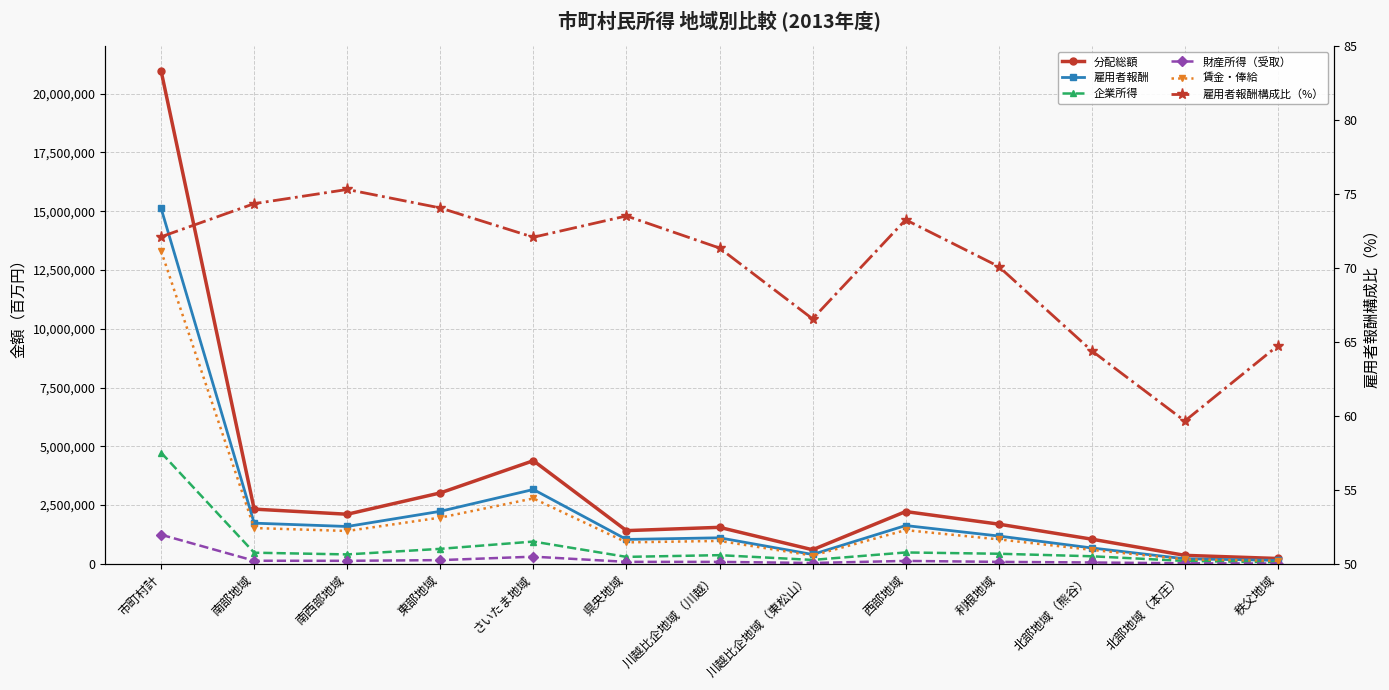

Reading left to right, list all the values displayed in this chart.

分配総額: 20965767.0	2328268.0	2110689.0	3018060.0	4388183.0	1413433.0	1553422.0	599806.0	2224493.0	1689454.0	1050062.0	361929.0	227969.0
雇用者報酬: 15121348.0	1731392.0	1589751.0	2235366.0	3163452.0	1039287.0	1108518.0	399284.0	1629970.0	1184429.0	676347.0	215930.0	147622.0
企業所得: 4730357.0	474617.0	401737.0	638753.0	948988.0	296714.0	369977.0	167721.0	485013.0	430212.0	323000.0	124712.0	68913.0
財産所得（受取）: 1239576.0	132186.0	129410.0	159398.0	305820.0	85191.0	83957.0	37074.0	125515.0	84505.0	58672.0	23714.0	14135.0
賃金・俸給: 13305490.0	1523476.0	1398845.0	1966931.0	2783567.0	914483.0	975401.0	351336.0	1434234.0	1042196.0	595128.0	190000.0	129895.0
雇用者報酬構成比（%）: 72.1	74.4	75.3	74.1	72.1	73.5	71.4	66.6	73.3	70.1	64.4	59.7	64.8